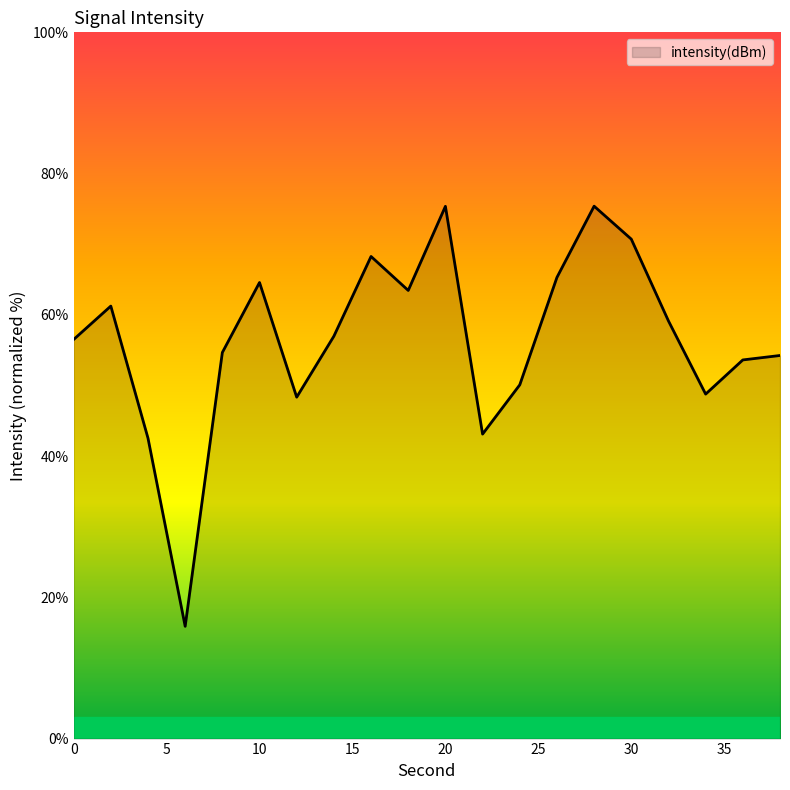

Does the chart display data point markers on the line(s)?

No